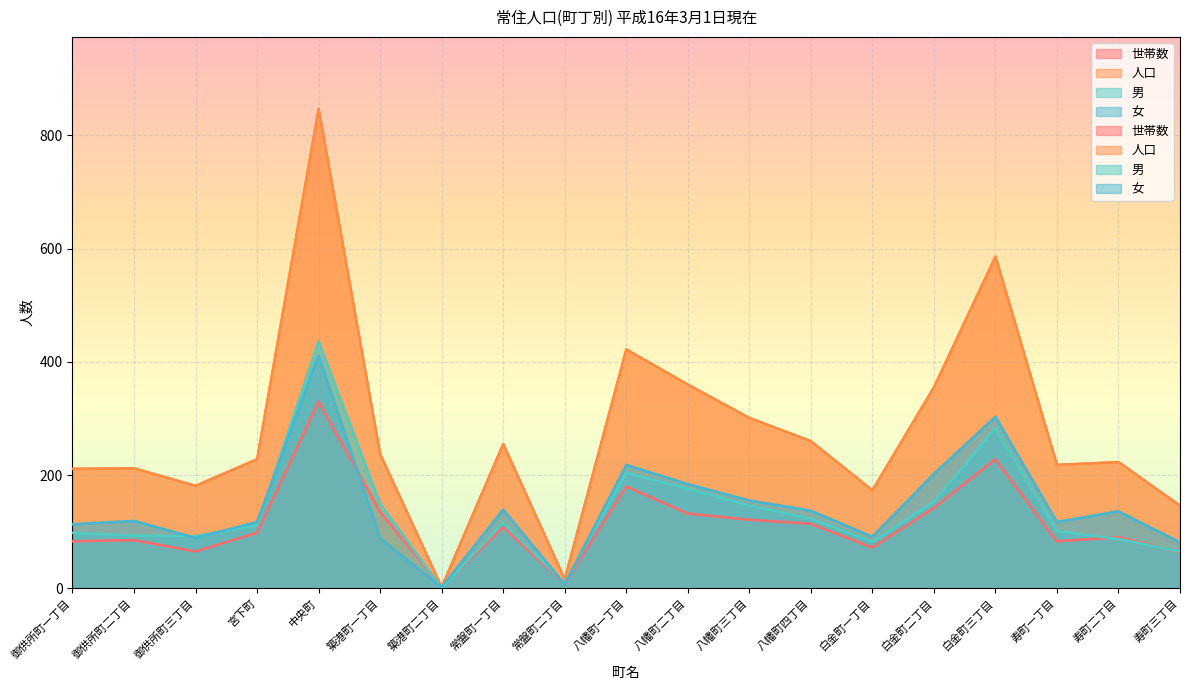

What value does the 女 series have at 白金町二丁目?

202